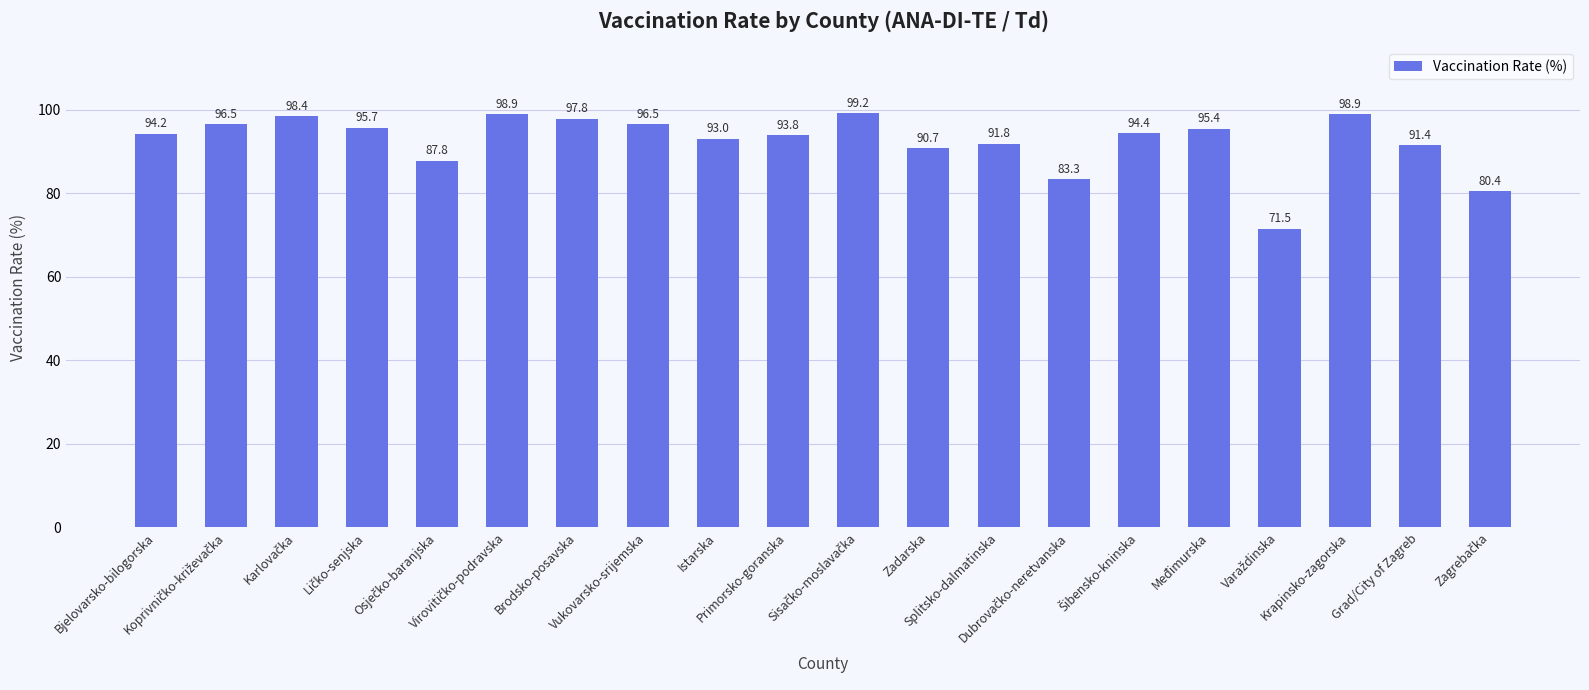

How many data points are above 94?

11